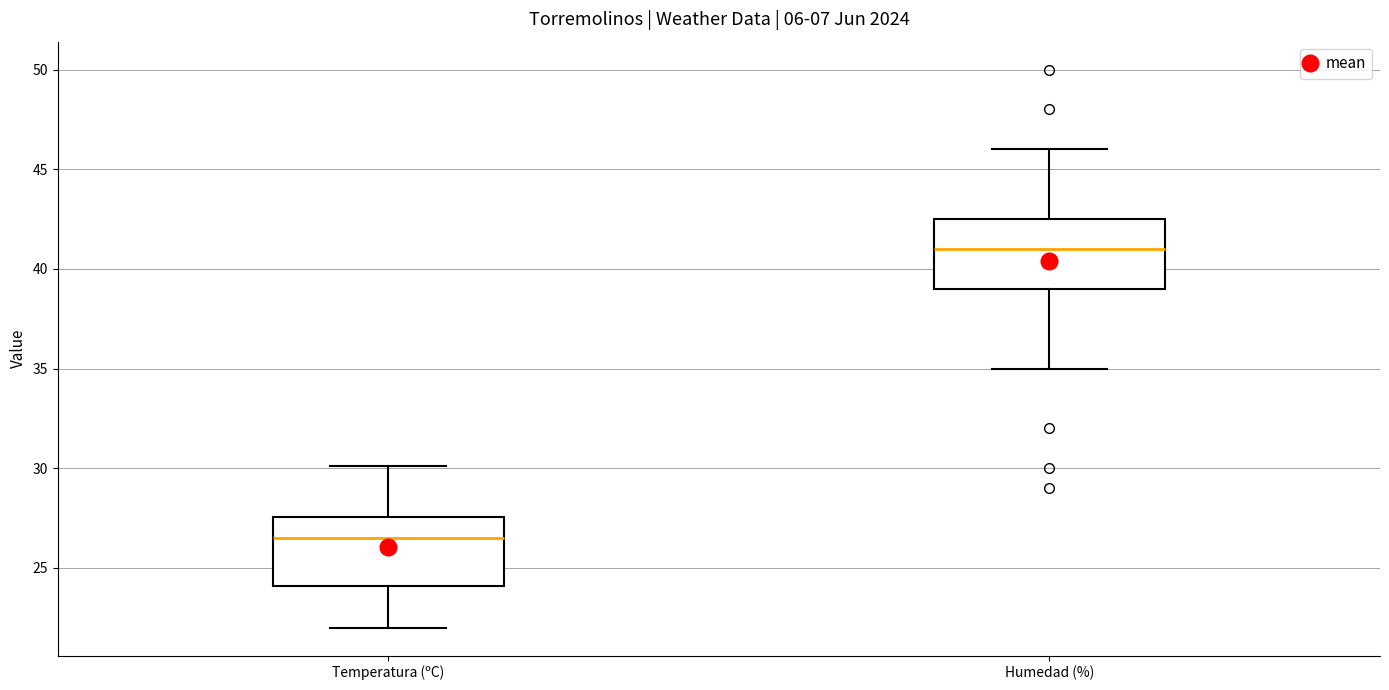

Reading left to right, transcribe this box plot: for each box, give where its median line is, the range the box spans, and where its two whiskers end, as read against the y-axis. The values are not printed on the chart, so give them approximately, as read against the axis.

Temperatura (ºC): median 26.5, box 24.0 to 27.5, whiskers 22.0 to 30.0
Humedad (%): median 41.0, box 39.0 to 42.5, whiskers 35.0 to 46.0